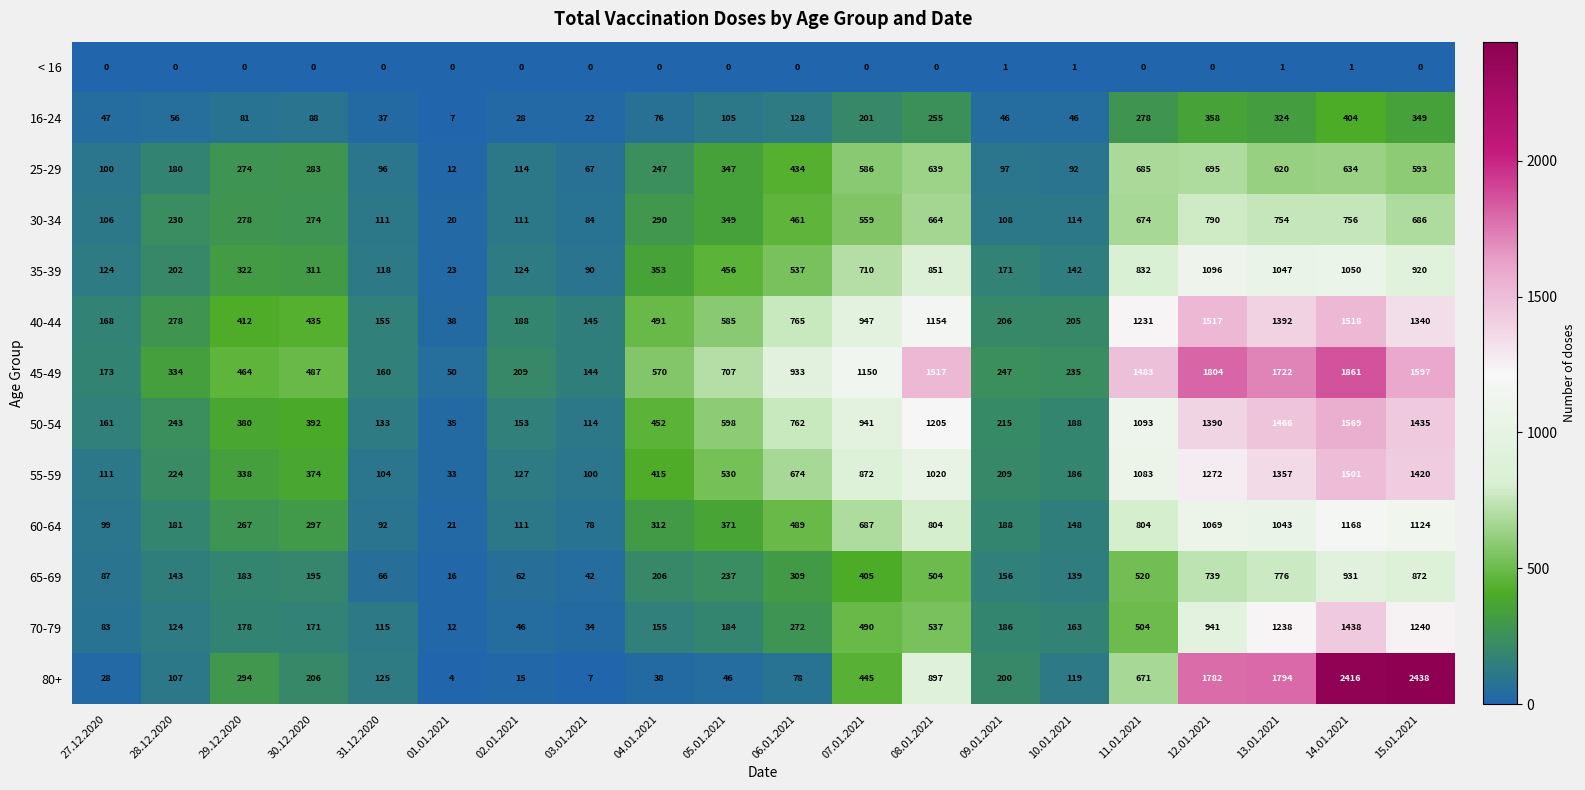

Count the number of categories in the chart.

20